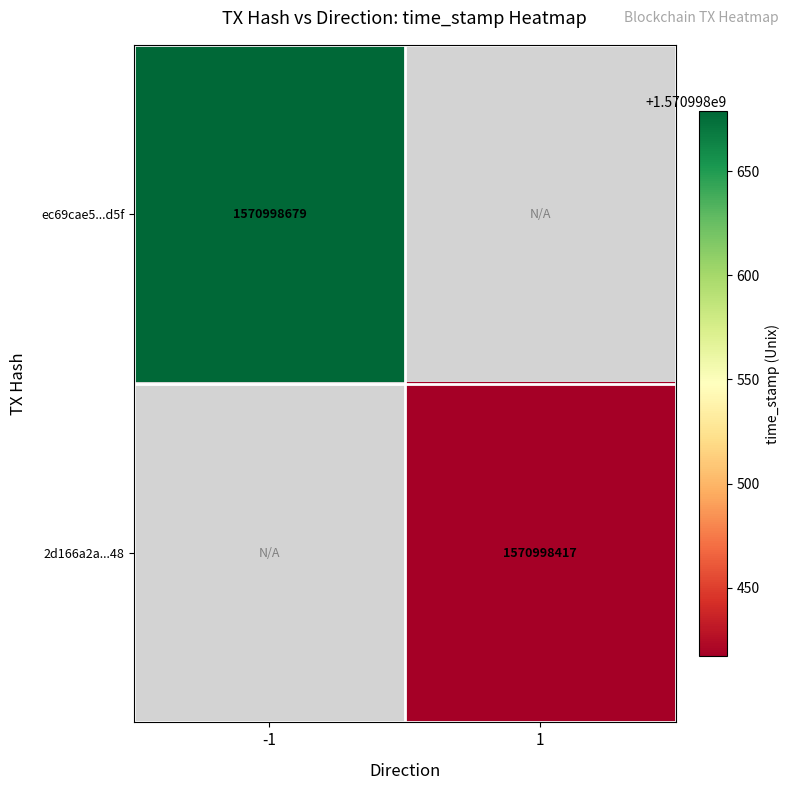

Reading right to left, what are all the values shown in this chart?

ec69cae5a4e208f919aee22985203b860b89d5f: 1570998679	-1
2d166a2a1e32fb90eca257d3063d3a9bb7f1348: 1570998417	1